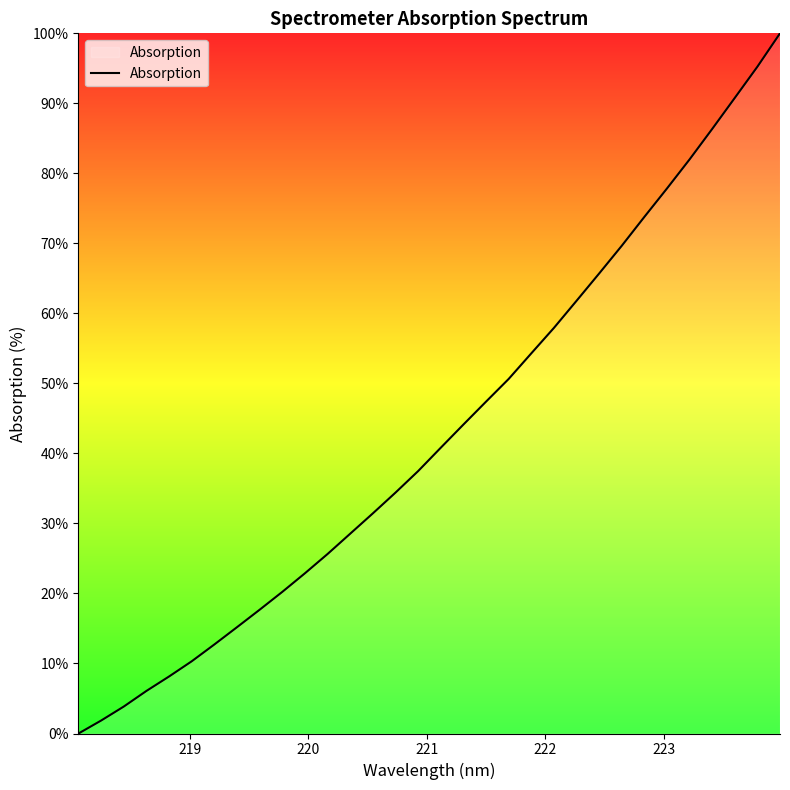

True or false: the data has more than 0 interior local peaks.

False